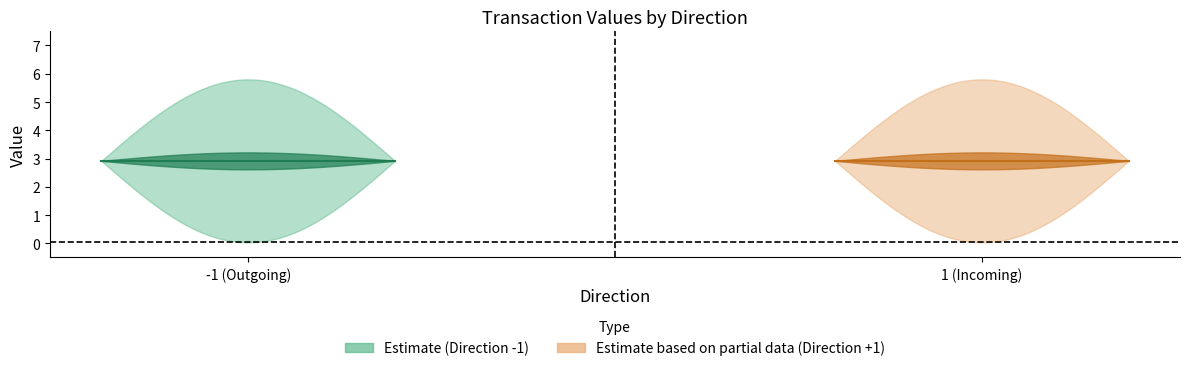

Where is the first local minimum for value?

1